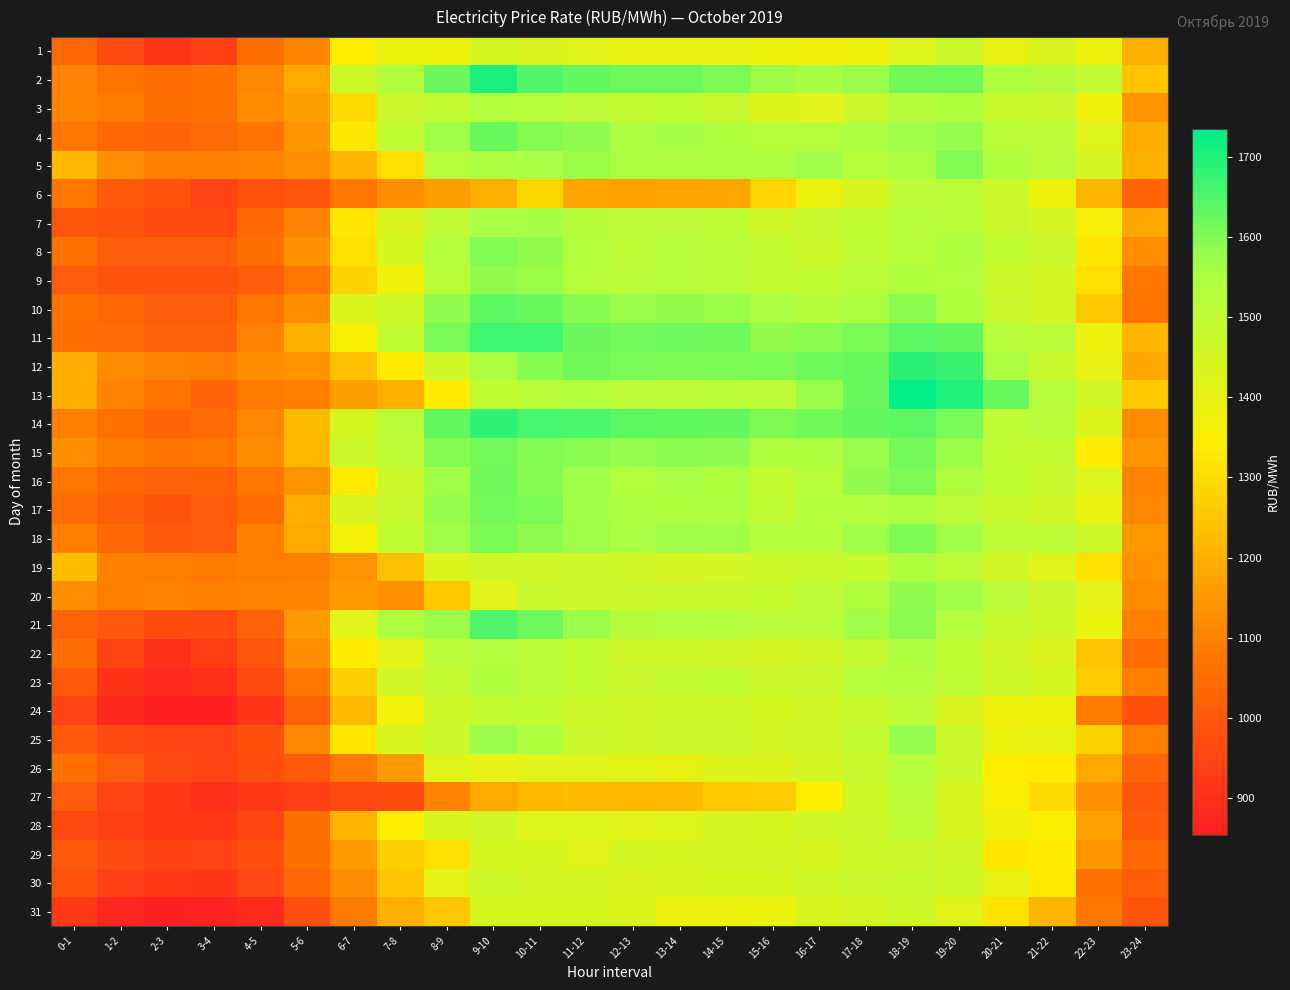

At 21-22, list the series in order from largest to smallest.

2, 13, 11, 14, 5, 4, 18, 15, 16, 12, 3, 8, 20, 21, 17, 7, 9, 10, 23, 22, 1, 19, 25, 6, 24, 28, 29, 30, 26, 27, 31